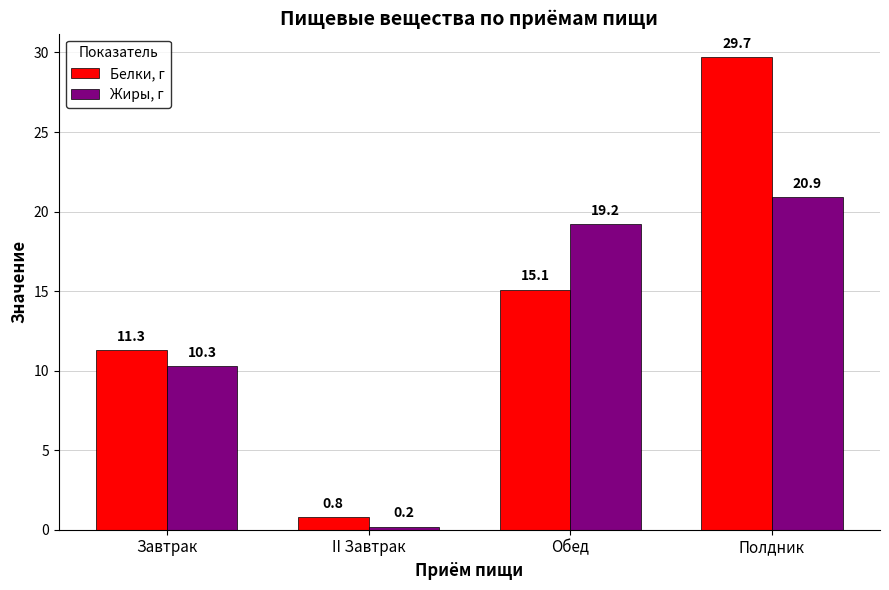

Which series has the widest spread of values?

Белки, г